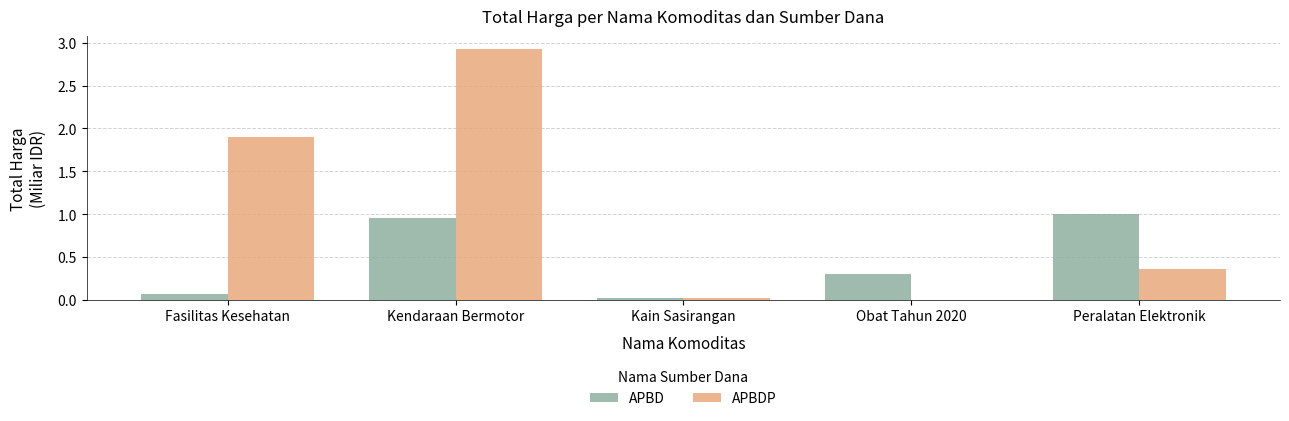

How many data points does each series have?

5